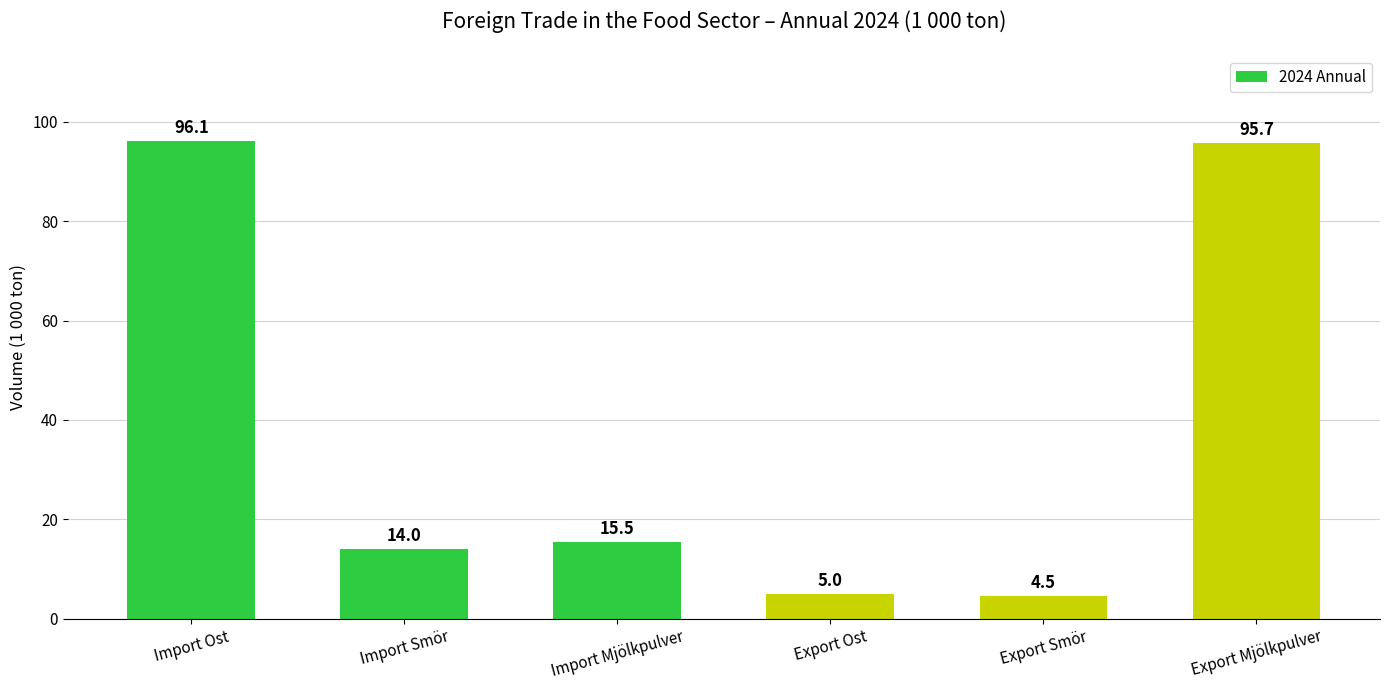

How many values are below 15?

3